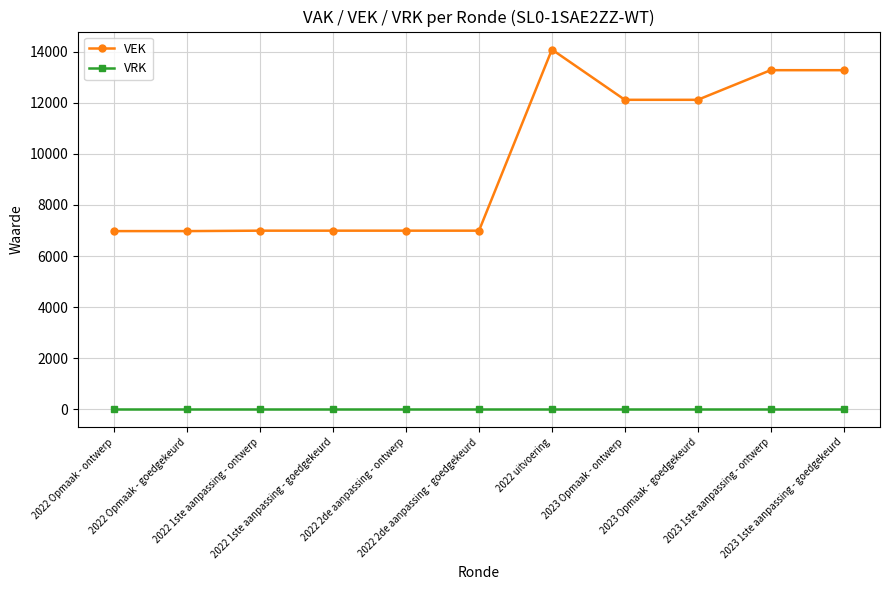

True or false: VRK and VEK intersect in this chart.

False